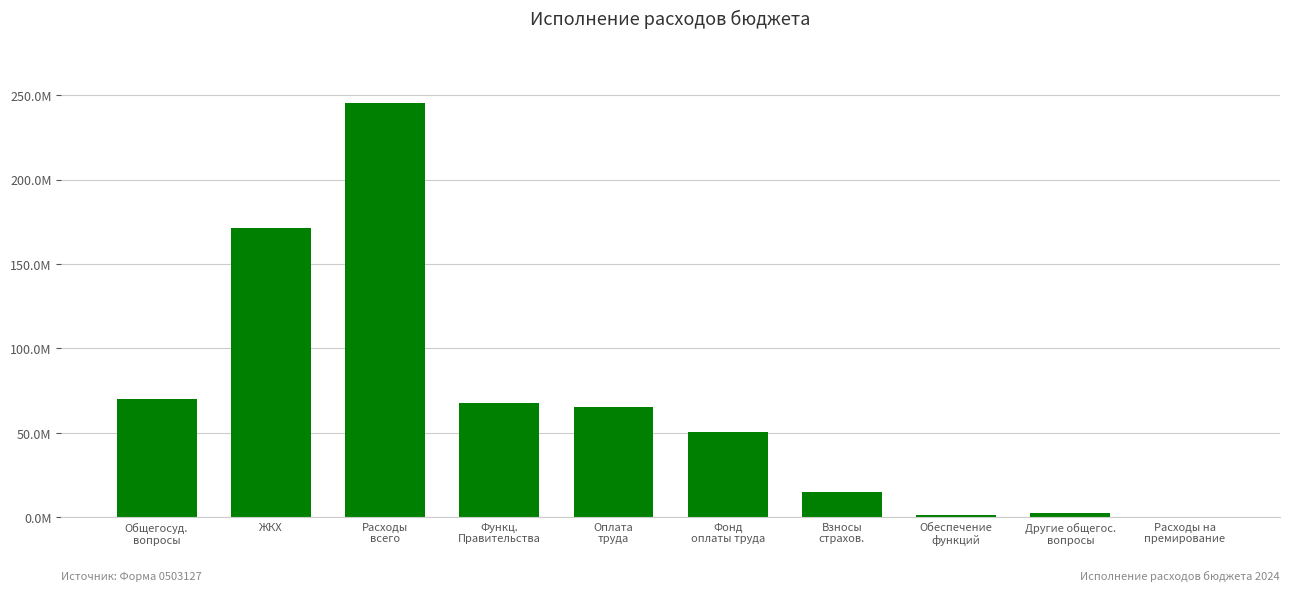

At which category does the chart reach its minimum across all series?

Расходы на
премирование